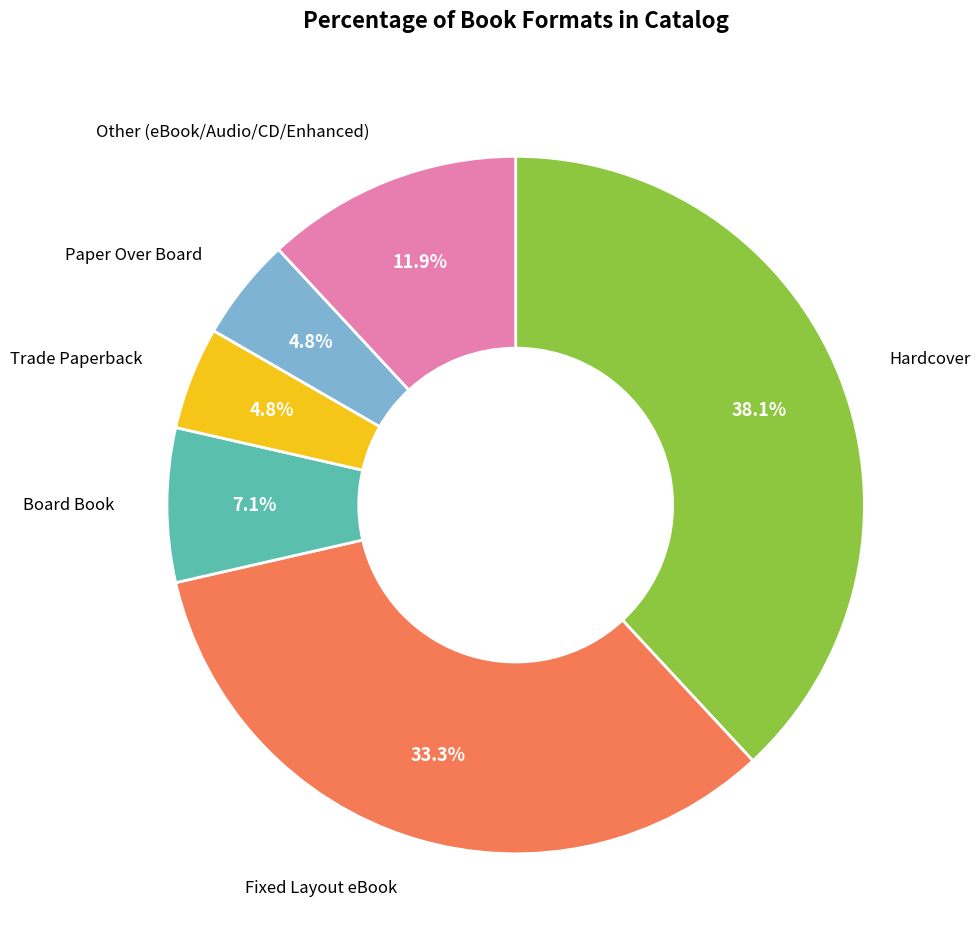

Is there a majority slice in this chart?

No